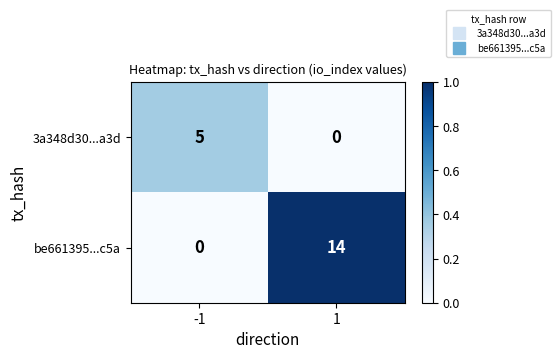

Reading right to left, extract all data points from this chart.

3a348d30...a3d: 0	5
be661395...c5a: 14	0